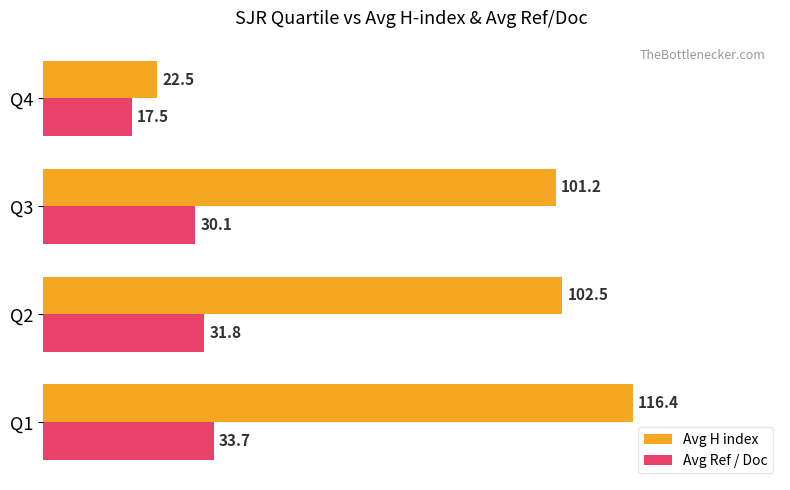

What is the average value of the Avg H index series?

85.7